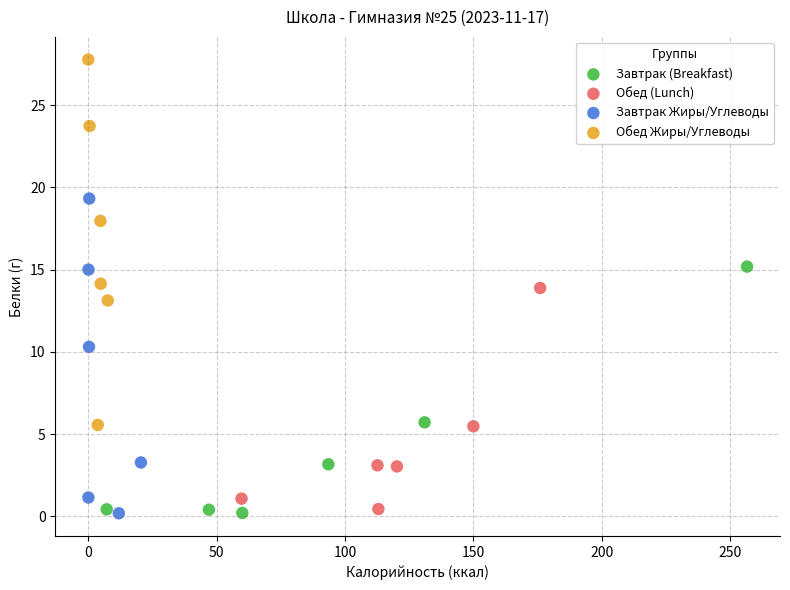

Which series reaches the maximum Y coordinate?

Обед Жиры/Углеводы